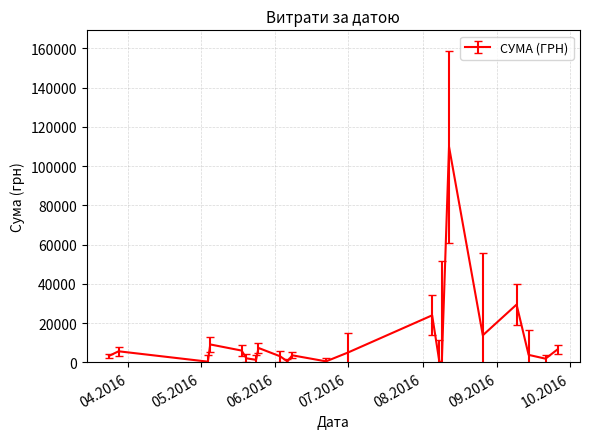

What is the maximum value shown in the chart?

109857.0